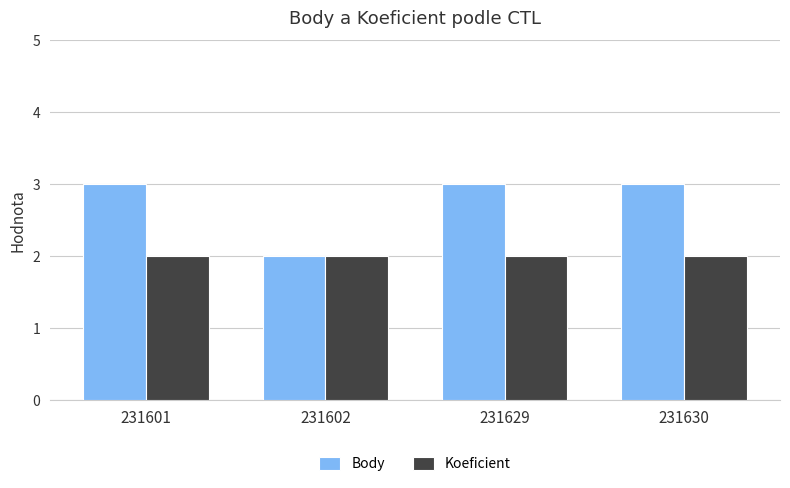

Reading right to left, extract all data points from this chart.

Body: 3	3	2	3
Koeficient: 2	2	2	2